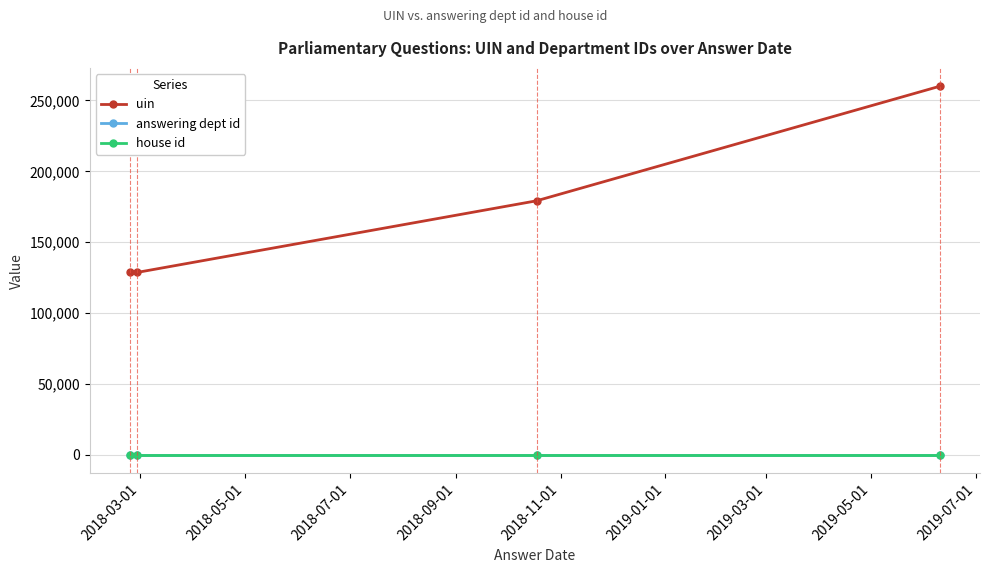

Is this an area chart (filled region under the line)?

No